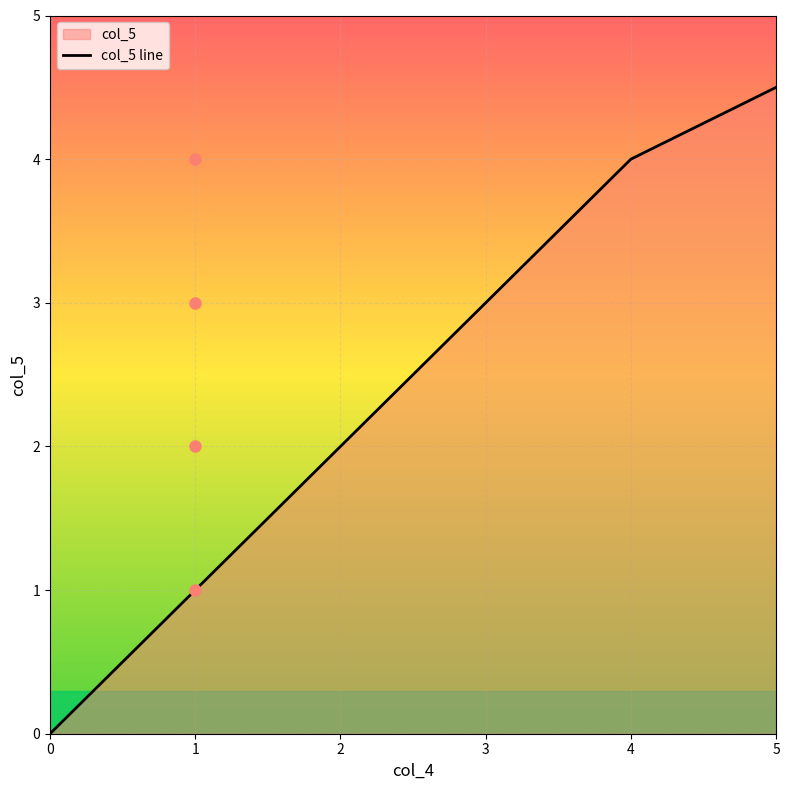

How many data points are above 3?

2